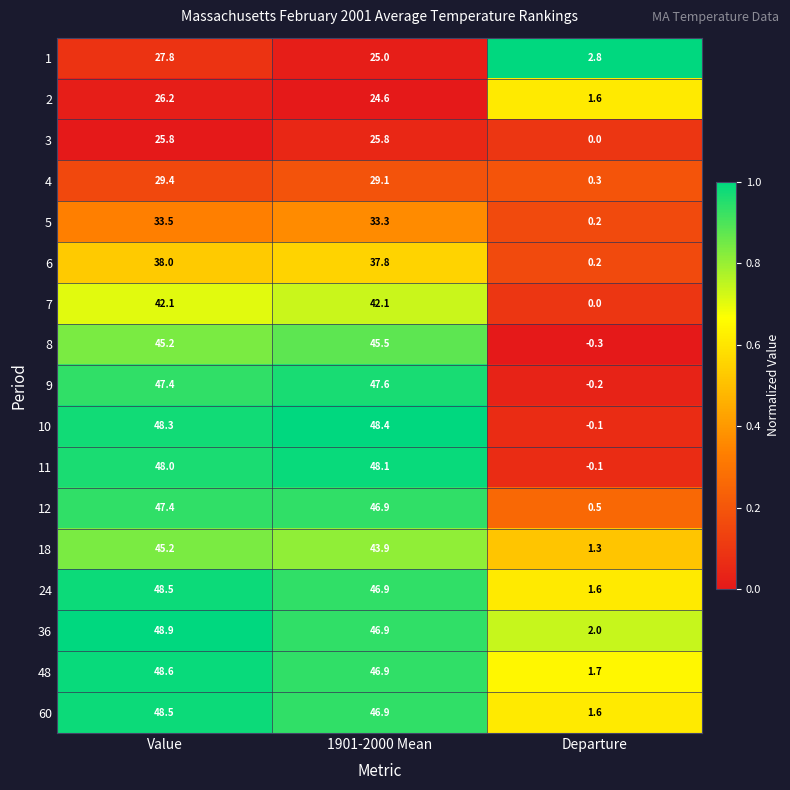

List the labels in order of 1 value, smallest first.

Departure, 1901-2000 Mean, Value